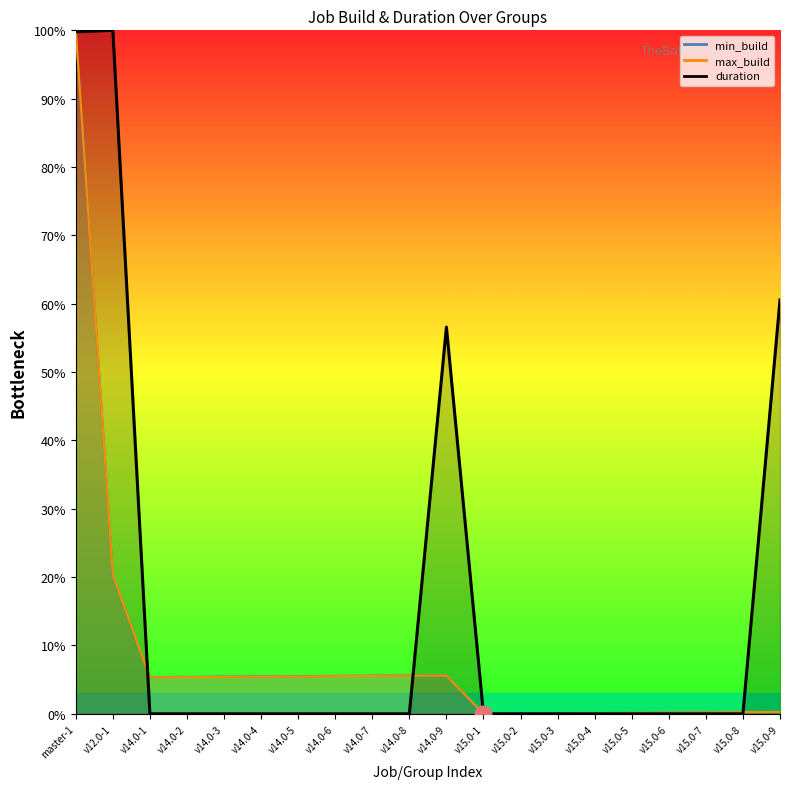

What value does the max_build series have at v15.0-3?

0.1